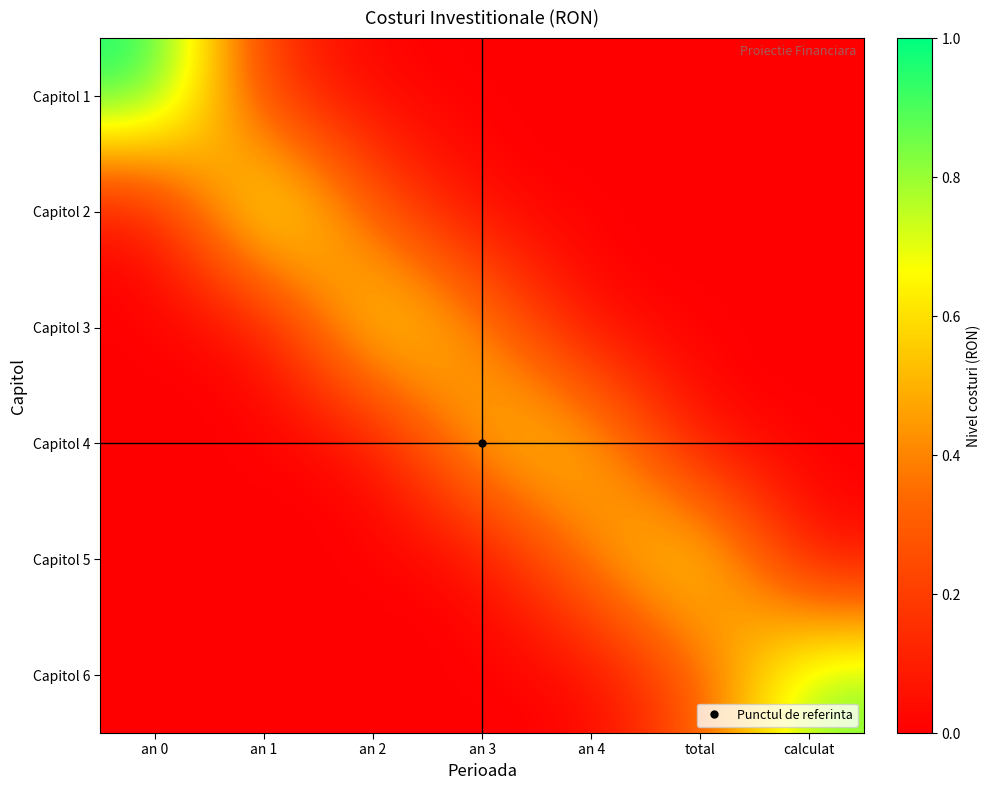

At which category is the sum across all series the highest?

an 4